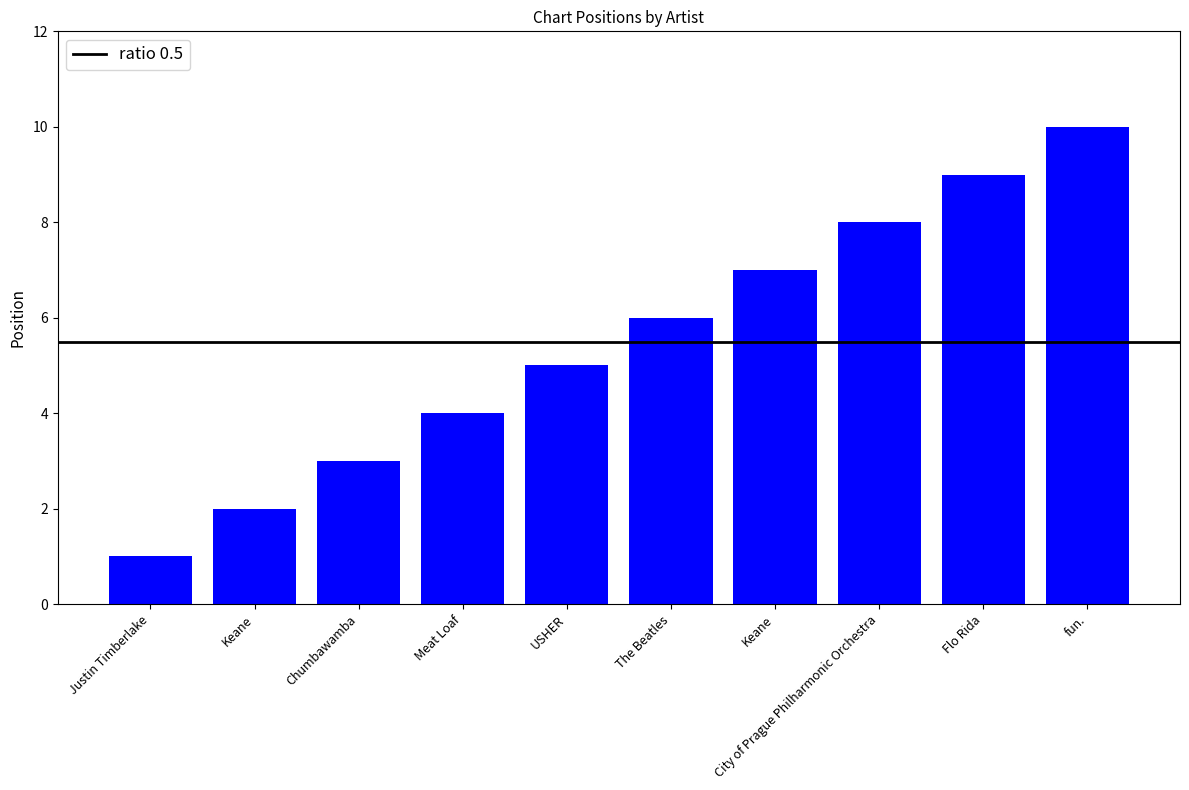

What is the change in value from Chumbawamba to Keane?

+4